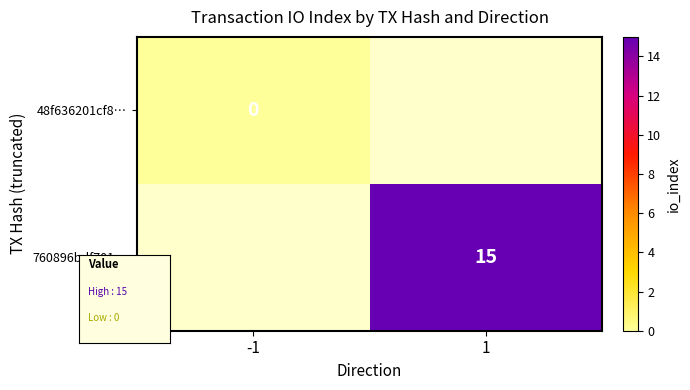

At how many categories does at least one series exceed 6?

1